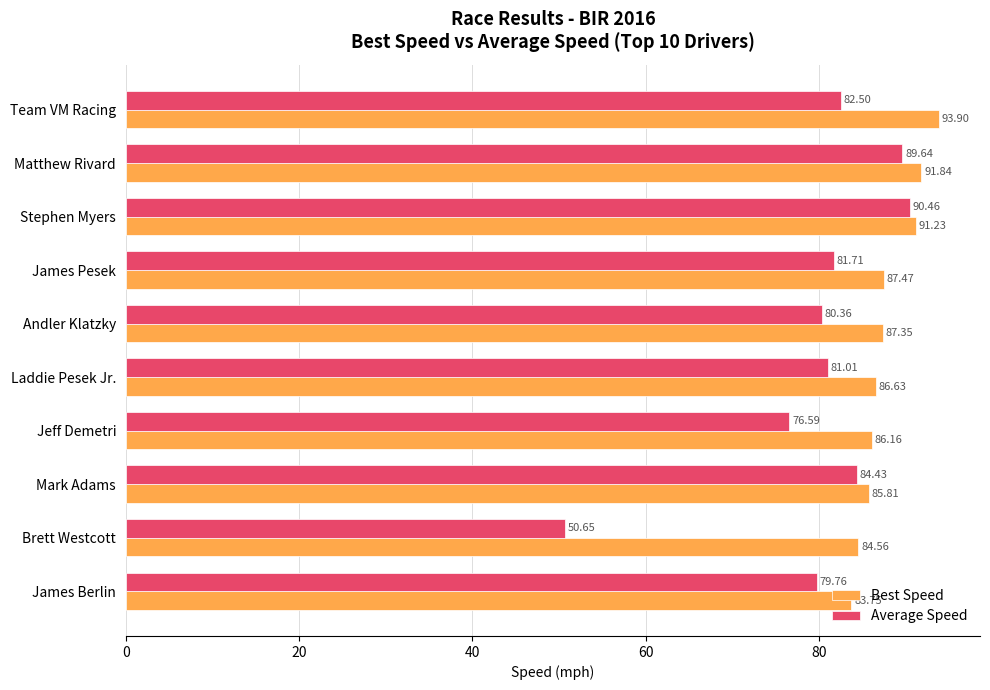

Between Andler Klatzky and James Berlin, which series saw the biggest shift?

Best Speed